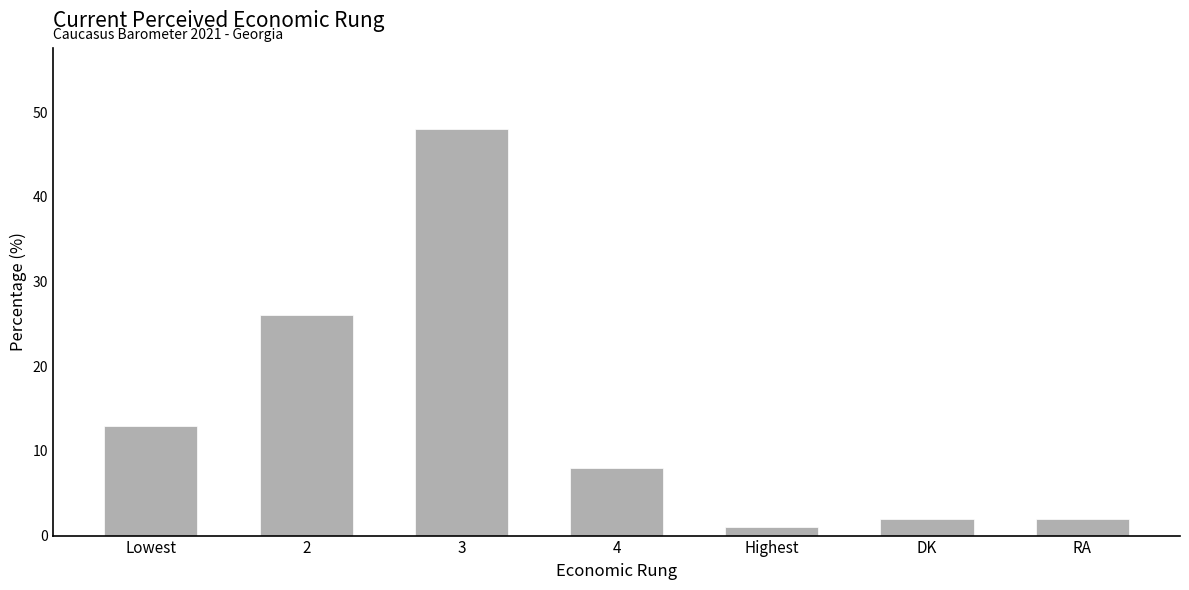

How many values are below 8?

3